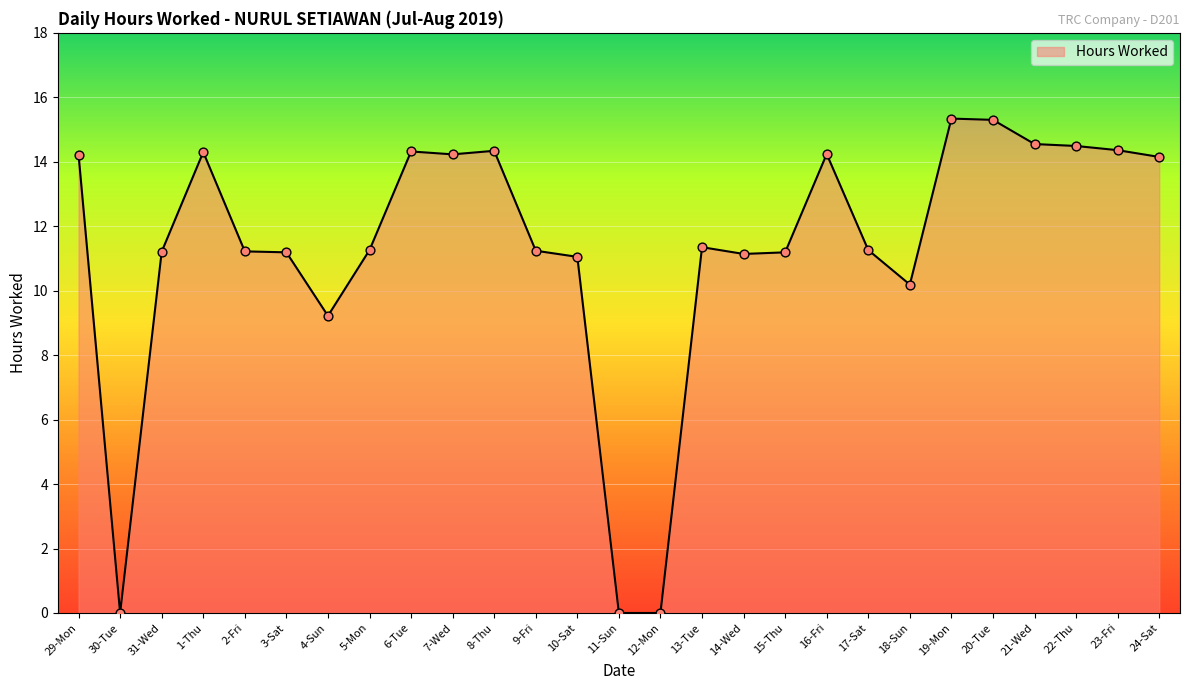

Which has a higher value, 6-Tue or 2-Fri?

6-Tue